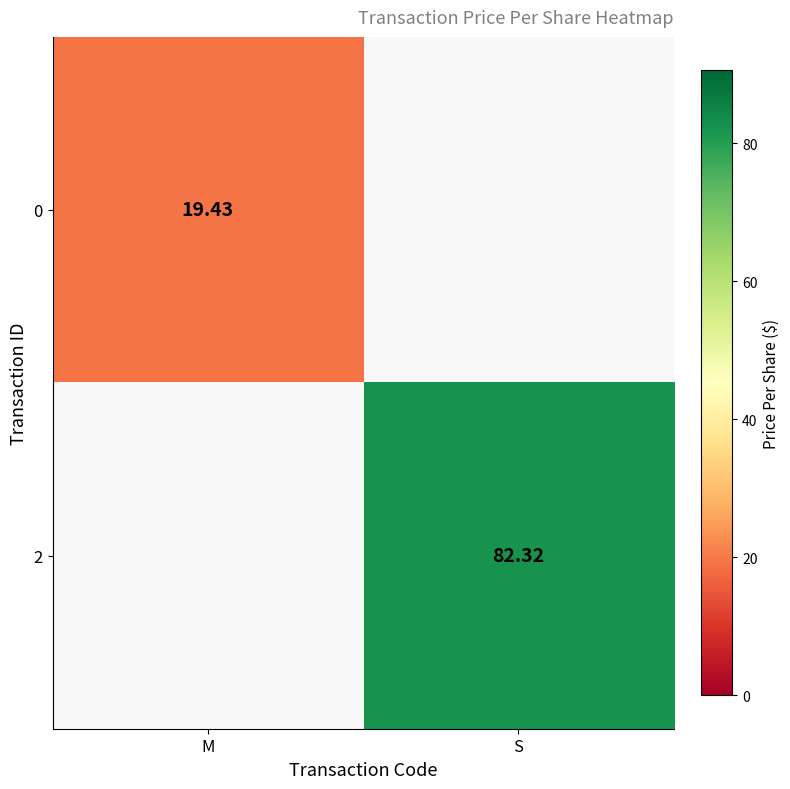

Is the value of 0 at M greater than the value of 2 at S?

No